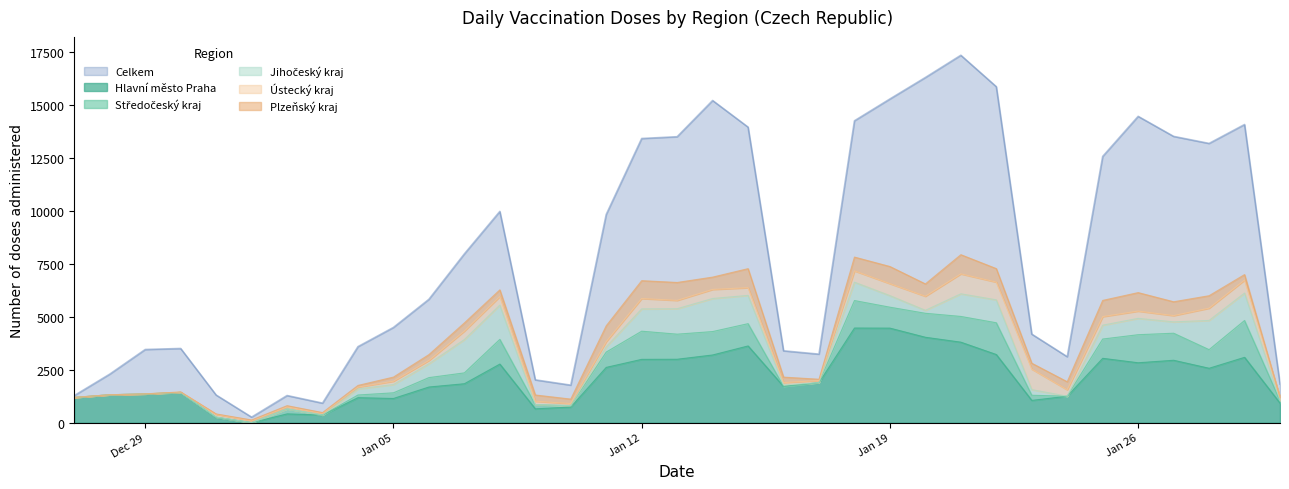

What is the value of the Celkem point at the 16th from the left?

9844